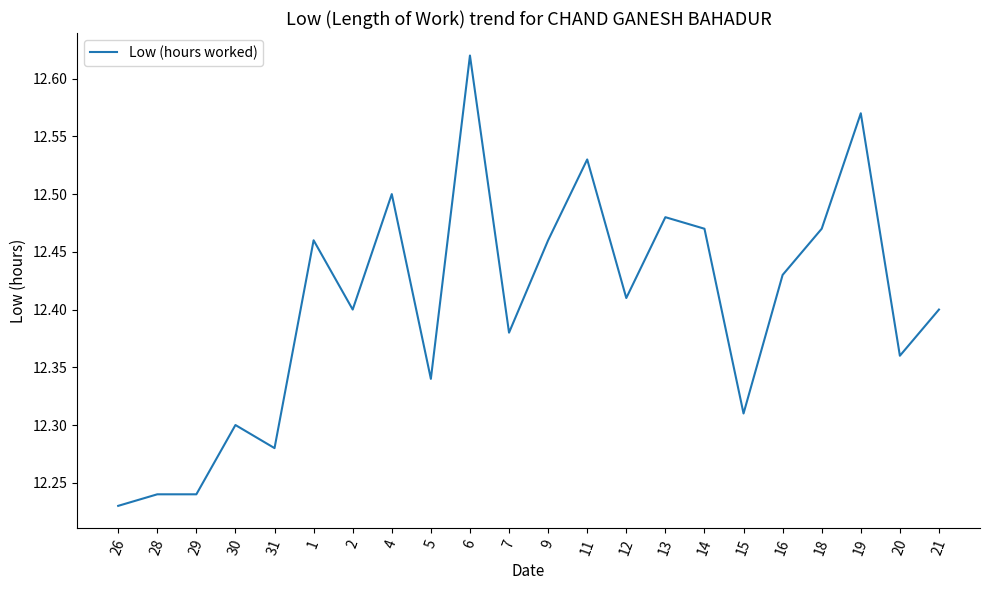

What is the sum of all values?

272.9